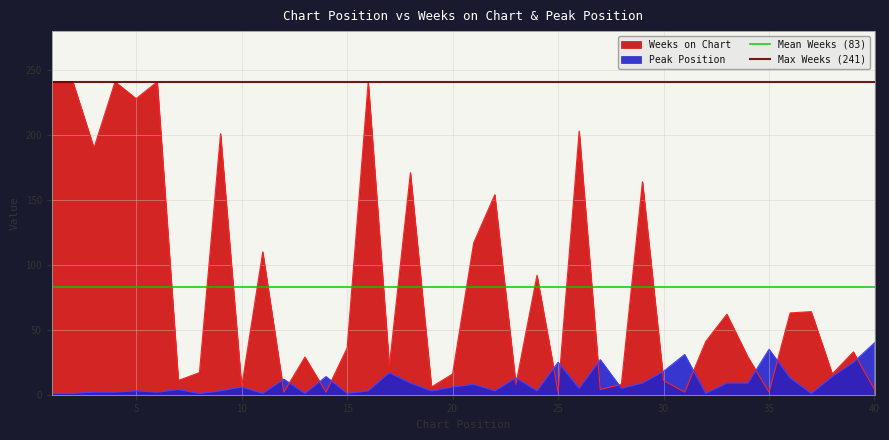

How many lines are shown in the chart?

2